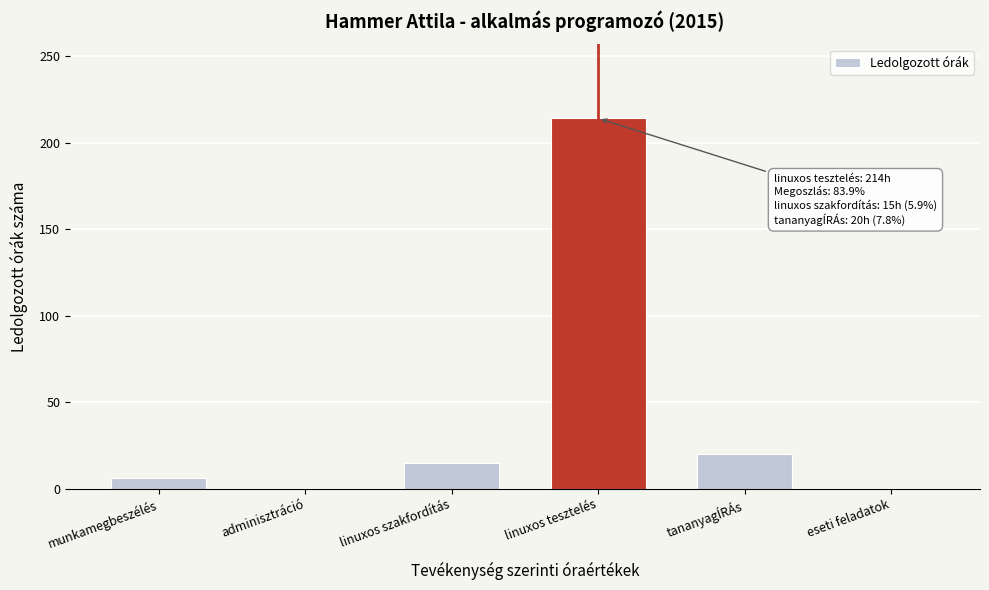

Reading left to right, extract all data points from this chart.

munkamegbeszélés=6	adminisztráció=0	linuxos szakfordítás=15	linuxos tesztelés=214	tananyagÍRÁs=20	eseti feladatok=0